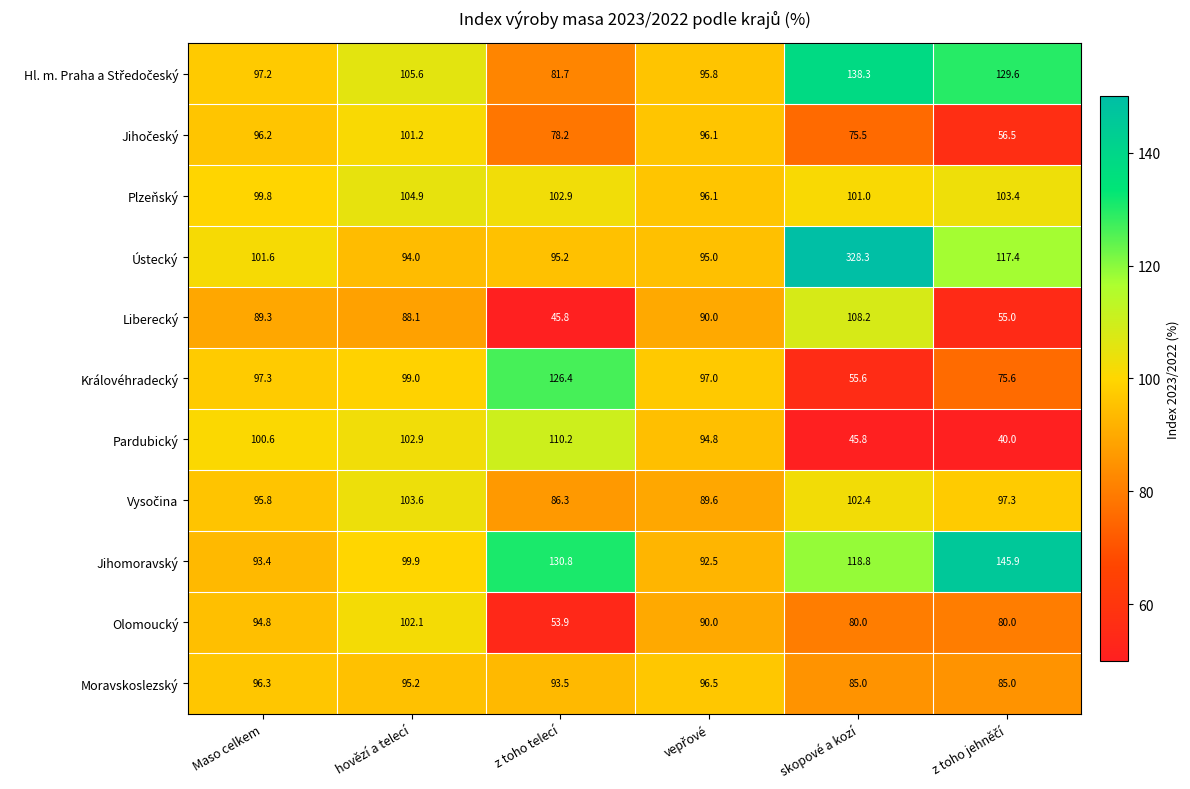

True or false: Liberecký has a value of 88.1 at hovězí a telecí.

True